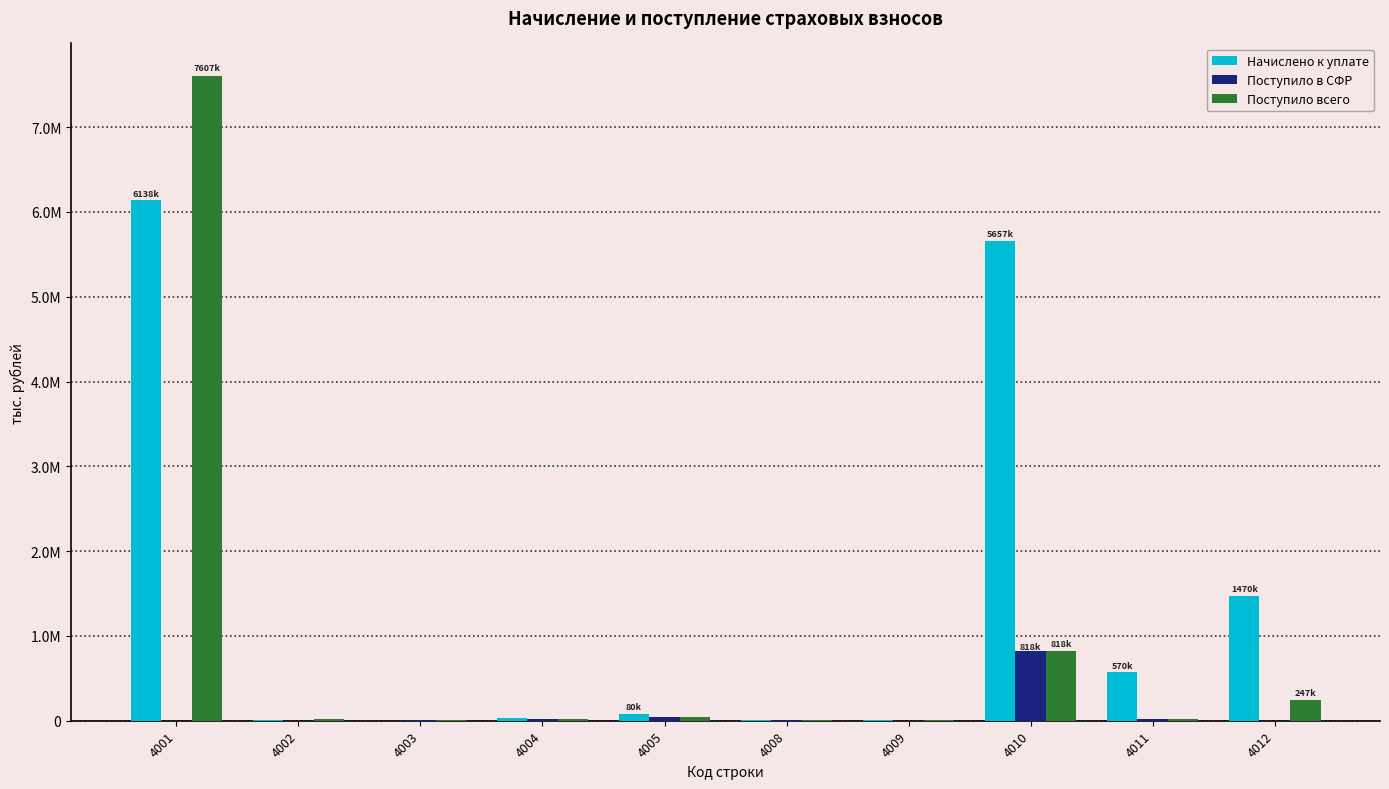

Reading left to right, what are all the values shown in this chart?

Начислено к уплате: 4001=6138123	4002=4682	4003=102	4004=33335	4005=80227	4008=5070	4009=8948	4010=5657146	4011=569801	4012=1470480
Поступило в СФР: 4001=0	4002=0	4003=5705	4004=23958	4005=39673	4008=6744	4009=0	4010=817843	4011=21073	4012=0
Поступило всего: 4001=7606860	4002=26176	4003=5705	4004=23958	4005=39673	4008=6744	4009=10604	4010=817843	4011=21073	4012=246922